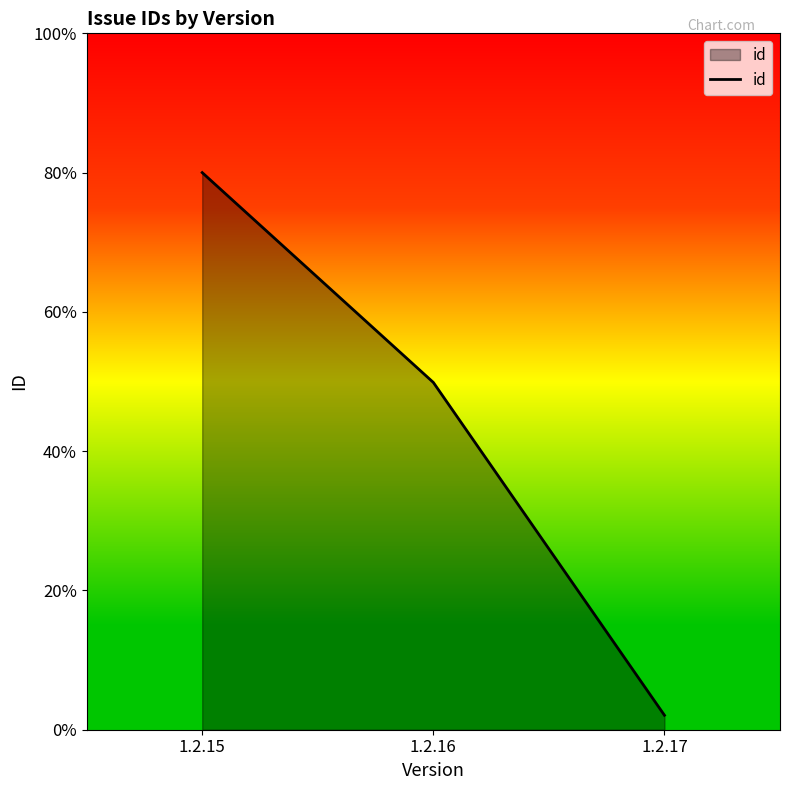

The value at 1.2.15 is 80.0. True or false?

True